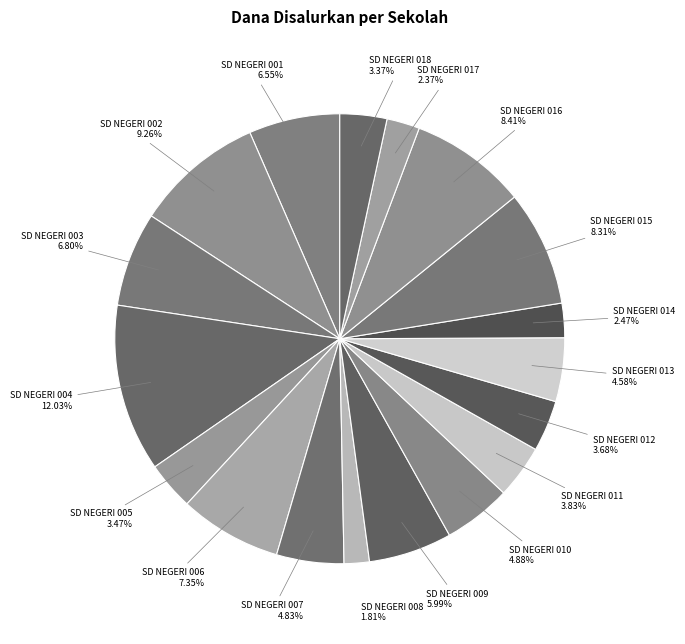

Which slice is the largest?

SD NEGERI 004